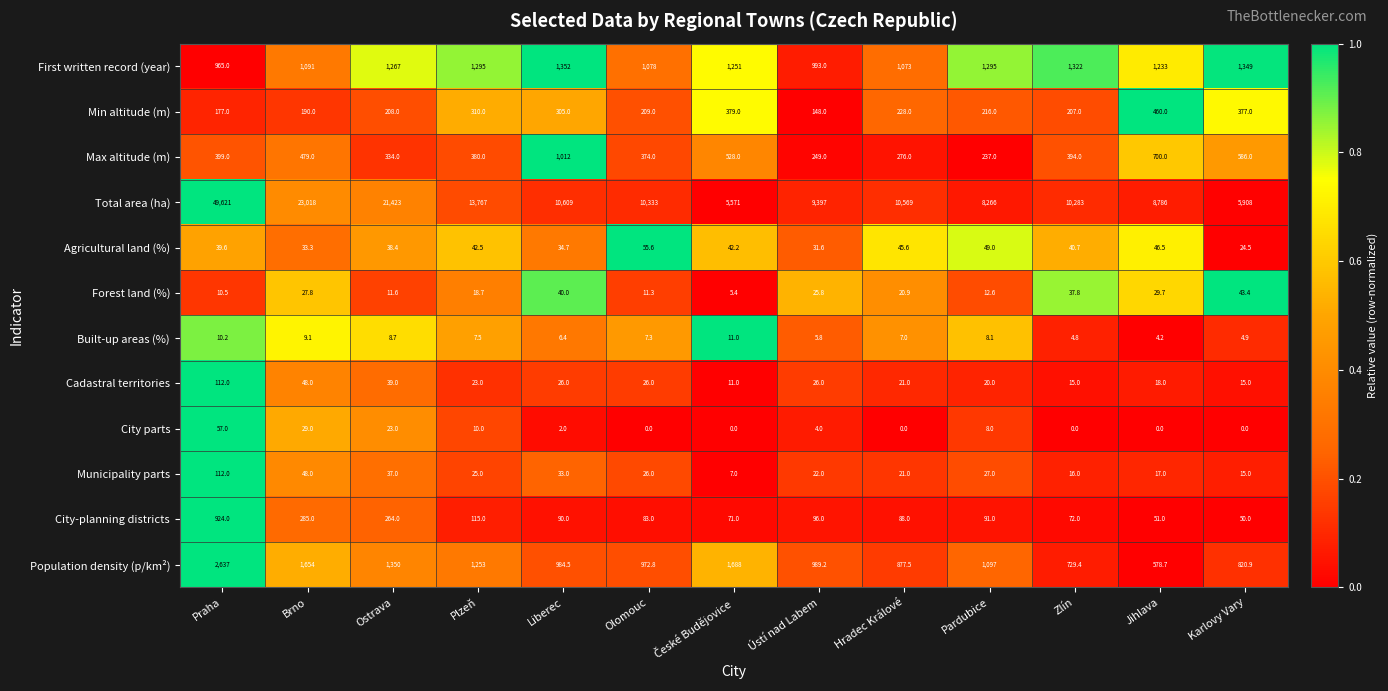

What is the total value across all series at Ústí nad Labem?

11987.4